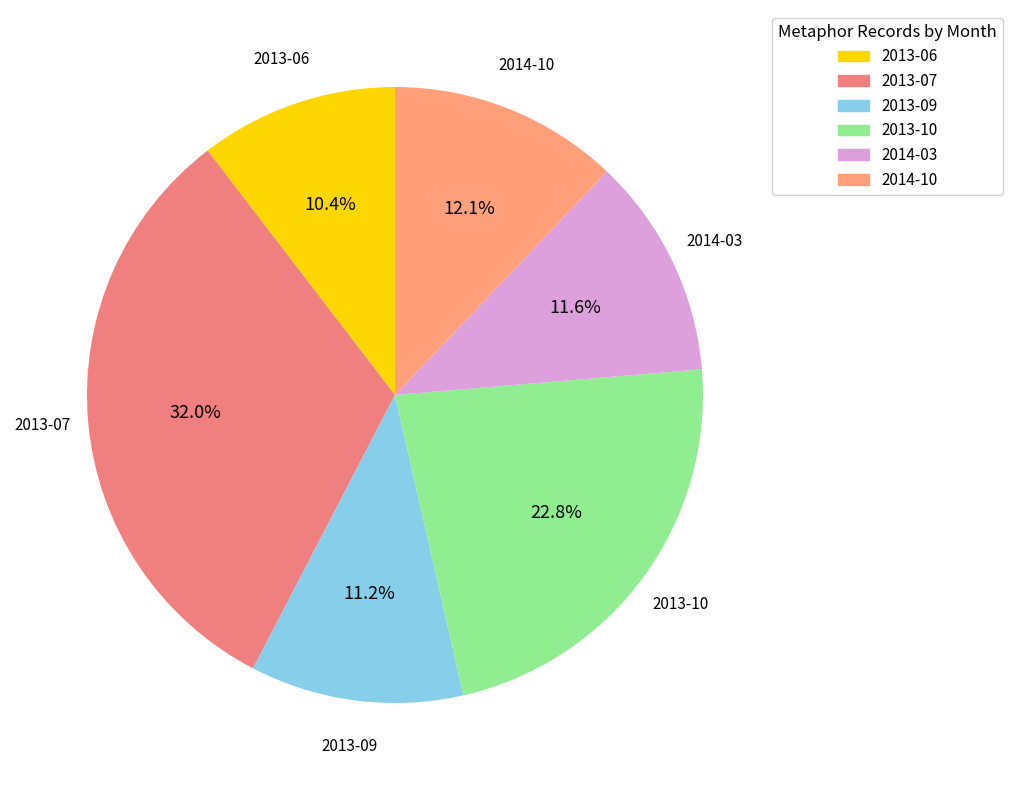

What percentage is the 2013-07 slice, to the nearest percent?

32%